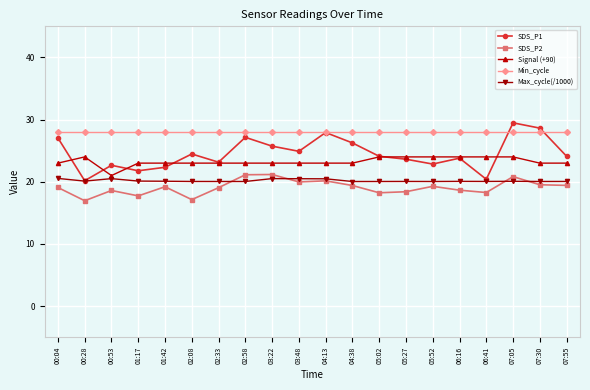

What value does the Max_cycle(/1000) series have at 05:02?

20.0